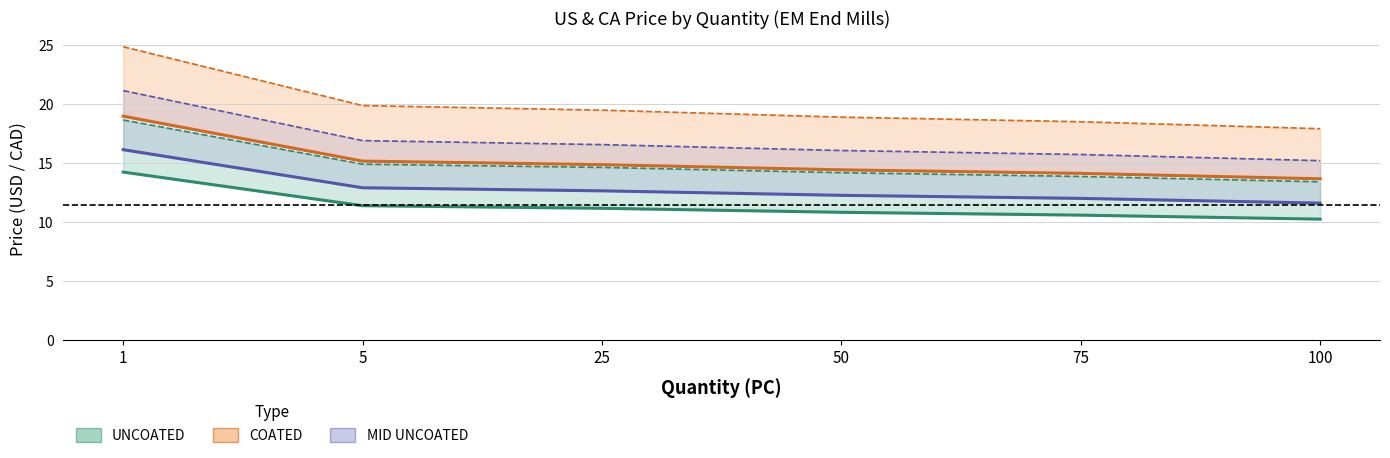

True or false: UNCOATED US and MID UNCOATED US cross at least once.

False